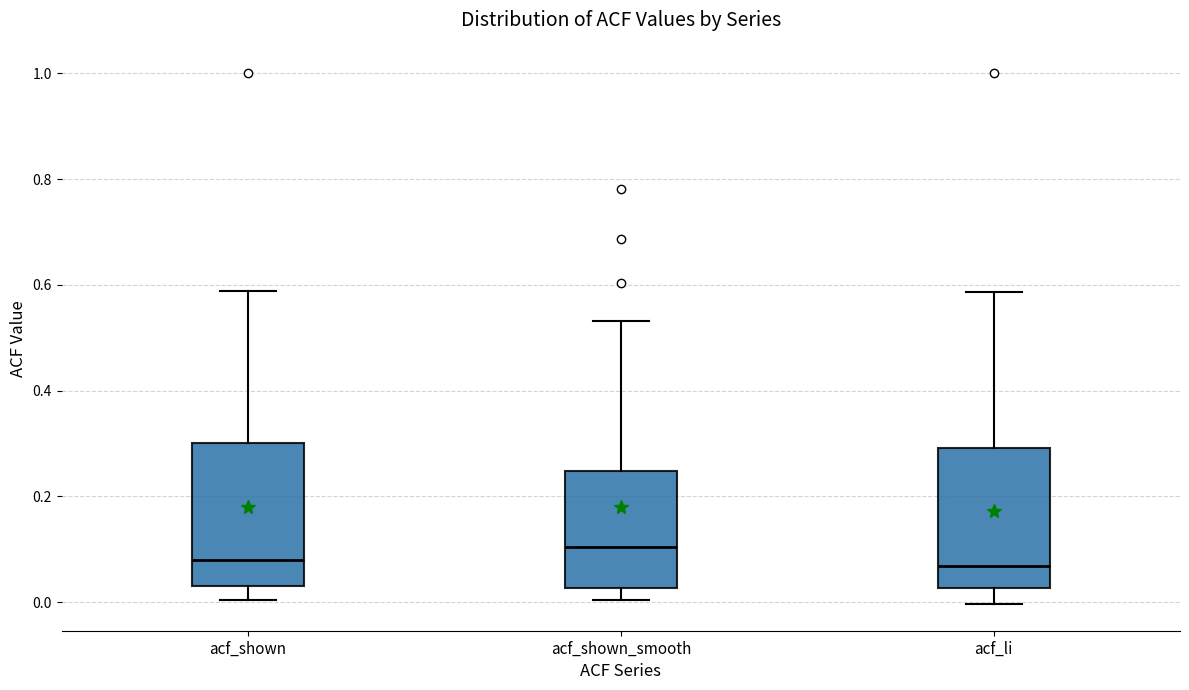

Reading left to right, transcribe this box plot: for each box, give where its median line is, the range the box spans, and where its two whiskers end, as read against the y-axis. The values are not printed on the chart, so give them approximately, as read against the axis.

acf_shown: median 0.08, box 0.02 to 0.30, whiskers 0.00 to 0.58
acf_shown_smooth: median 0.10, box 0.02 to 0.24, whiskers 0.00 to 0.54
acf_li: median 0.06, box 0.02 to 0.30, whiskers 0.00 to 0.58